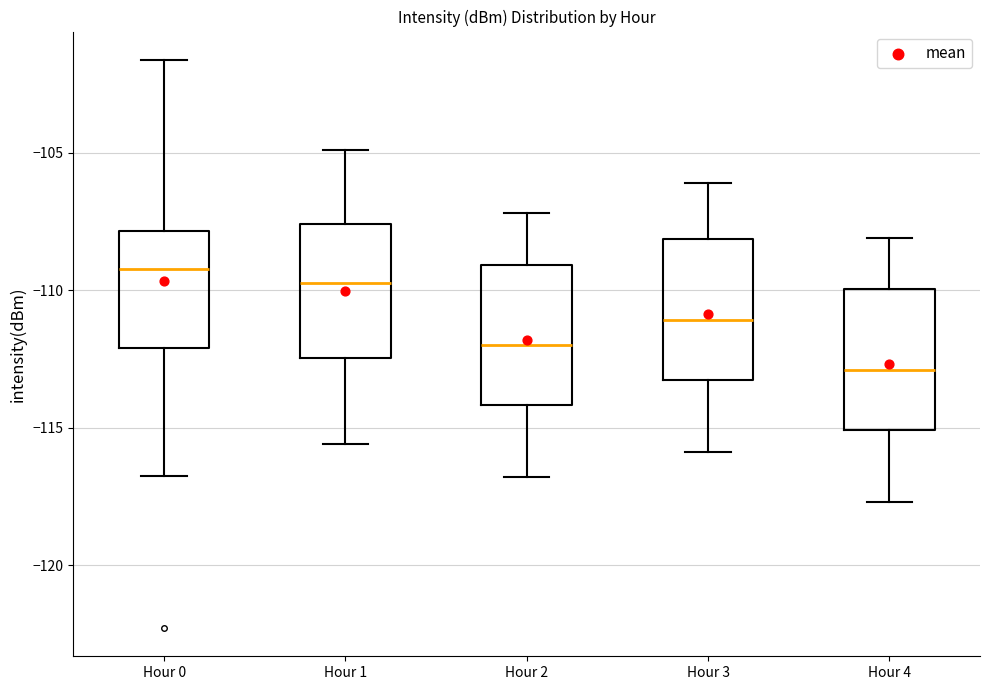

Where does the upper whisker of the box for Hour 4 end on the y-axis? The values are not printed on the chart, so give them approximately, as read against the axis.

-108.0